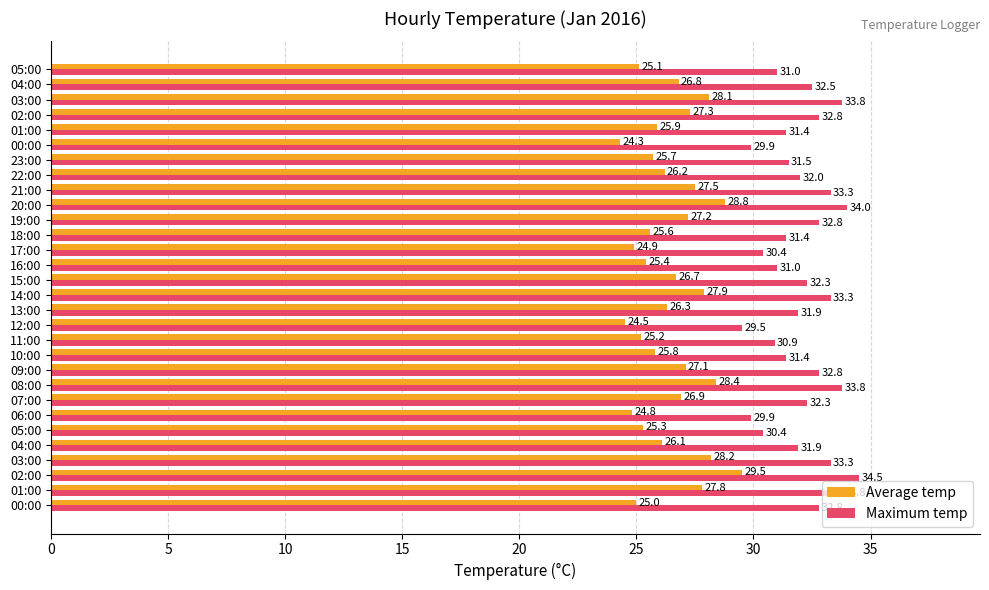

Rank the series by their average value, from highest to lowest.

Maximum temp, Average temp